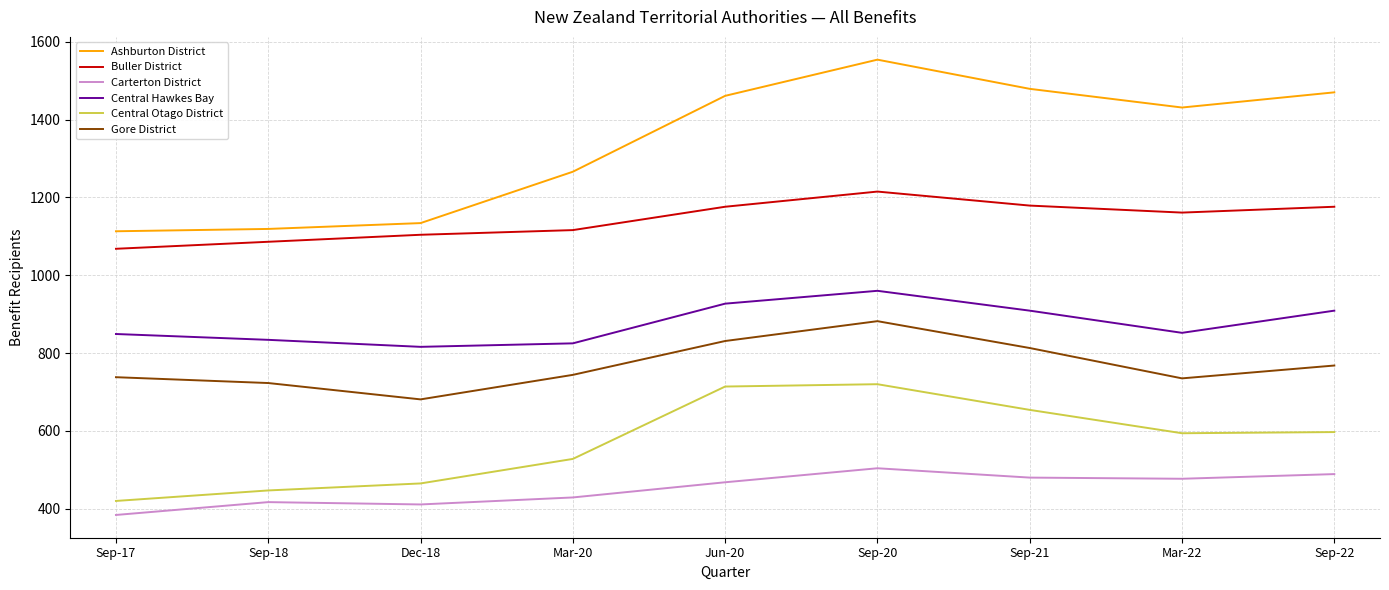

At Sep-21, list the series in order from largest to smallest.

Ashburton District, Buller District, Central Hawkes Bay, Gore District, Central Otago District, Carterton District